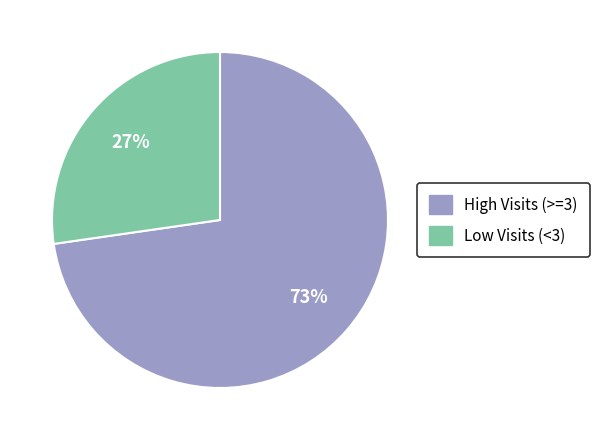

To the nearest percent, what is the average slice percentage?

50%